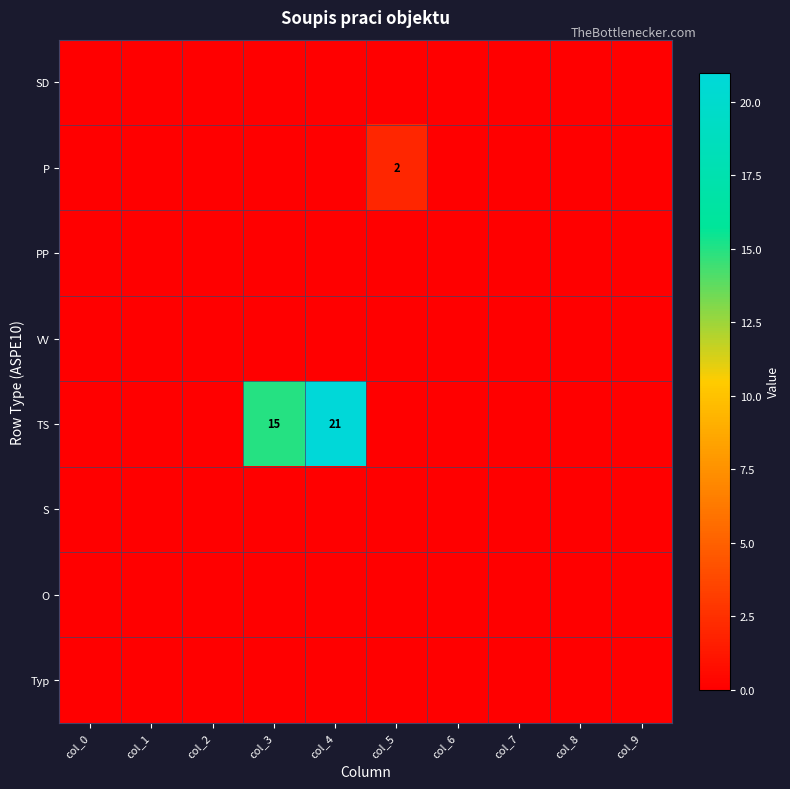

What is the greatest value displayed?

21